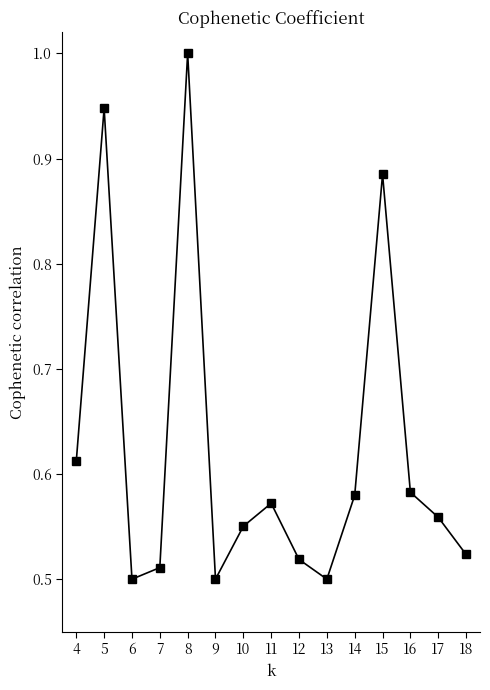

What is the sum of all values?

9.3